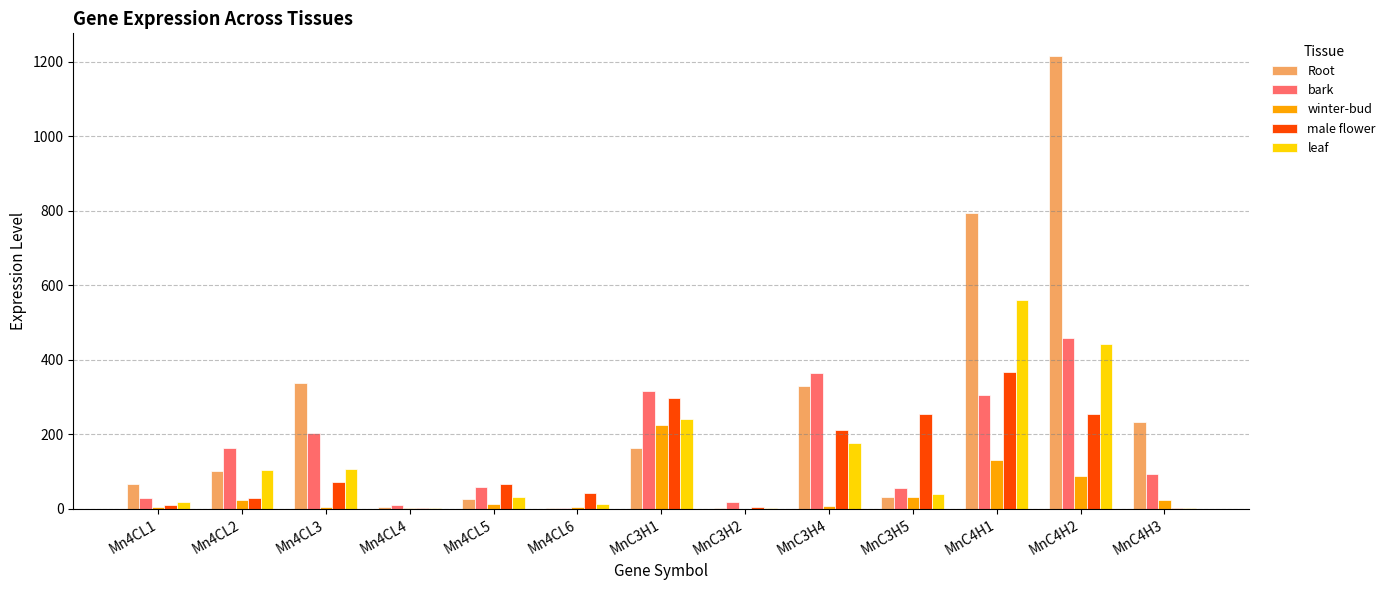

Is the value of Root at Mn4CL2 greater than the value of bark at MnC3H2?

Yes